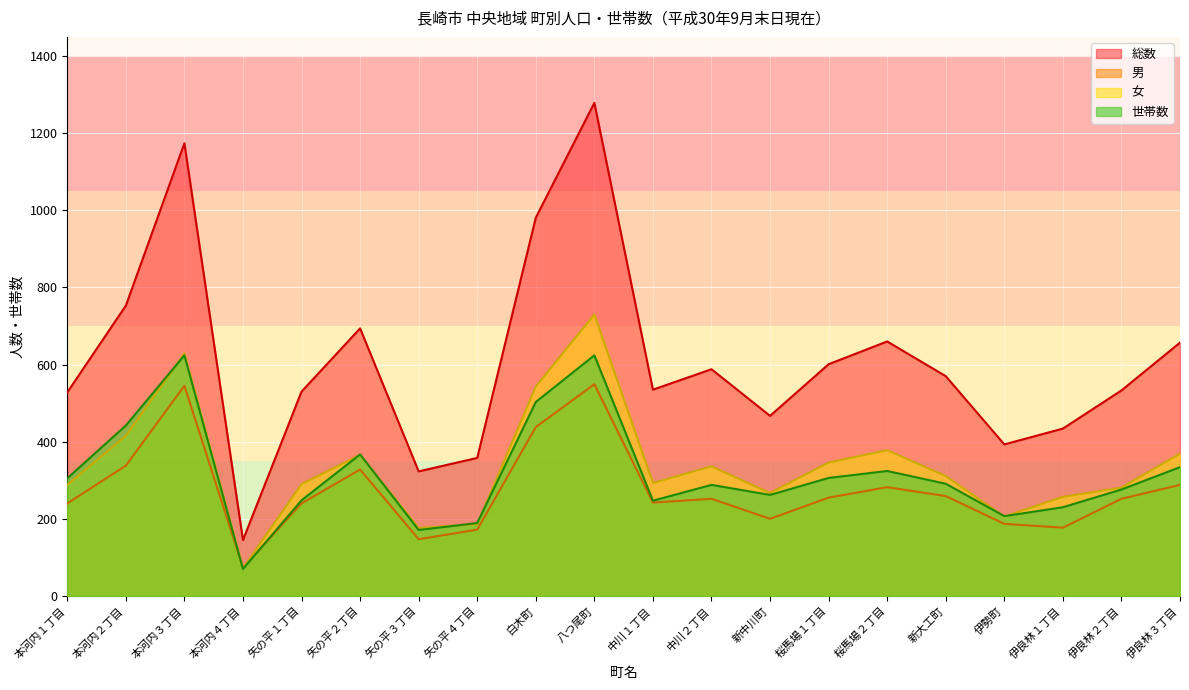

How many lines are shown in the chart?

4